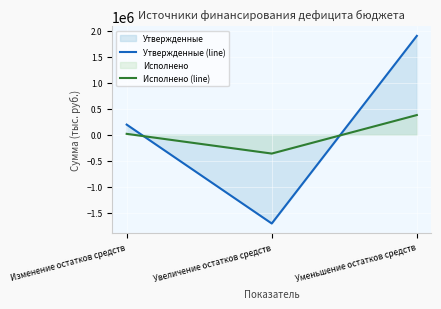

What is the difference between the highest and lowest values at Изменение остатков средств?

177980.4